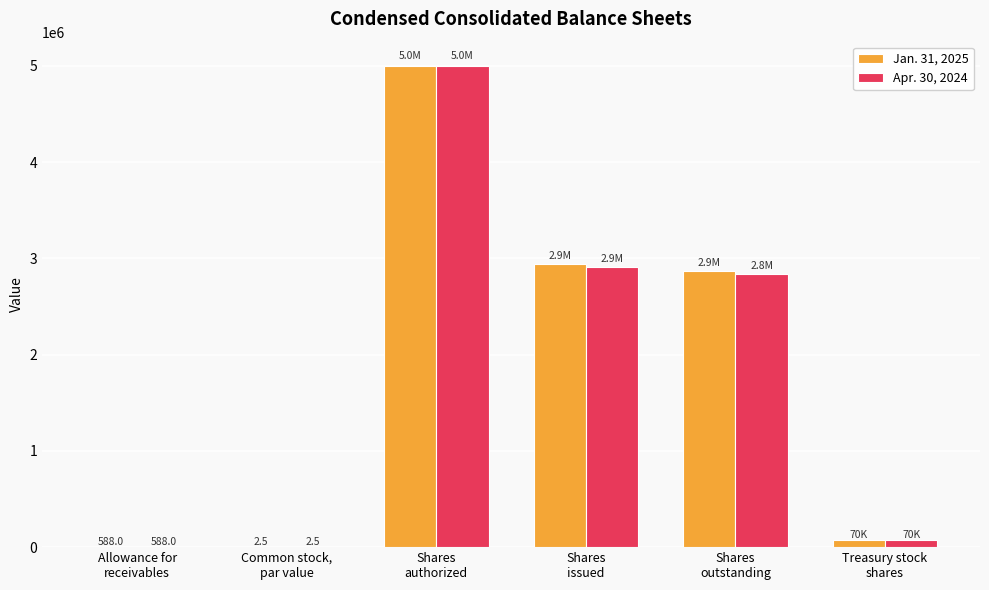

What is the highest value of the Jan. 31, 2025 series?

5000000.0